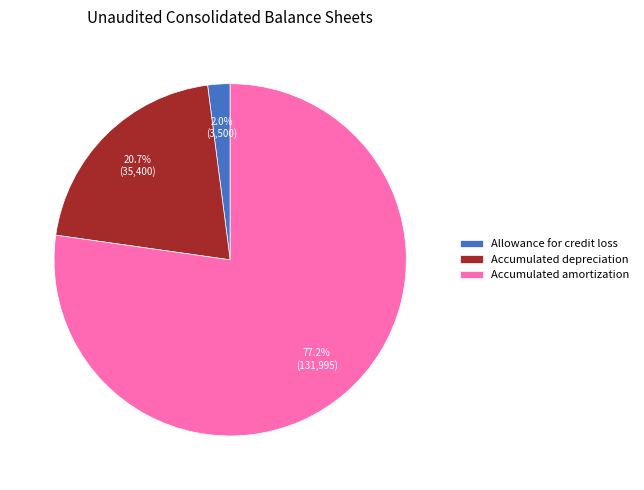

Is the sum of Accumulated amortization and Accumulated depreciation greater than half?

Yes